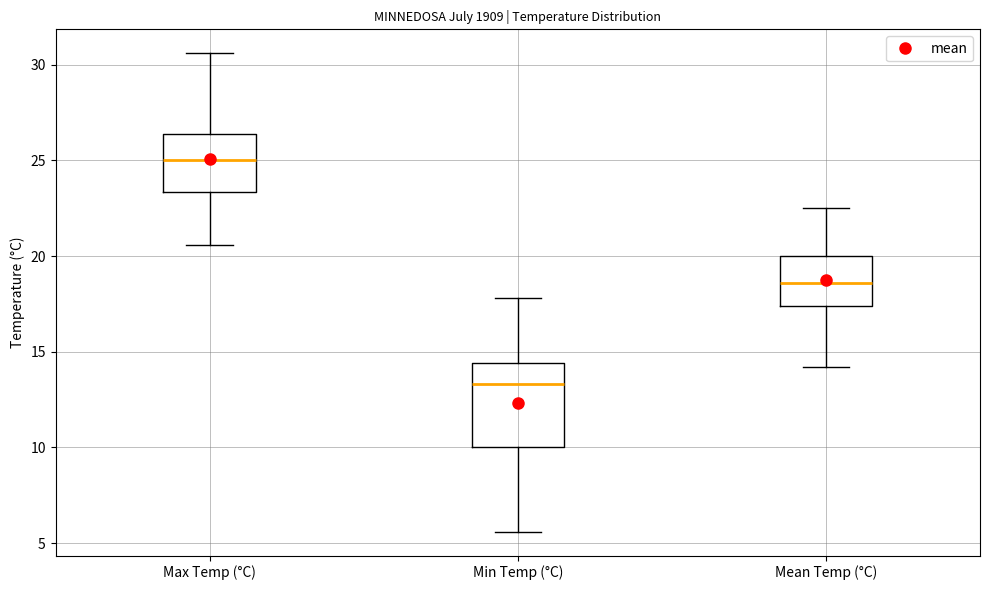

Reading left to right, read every box against the y-axis: the position of its median line, the range the box covers, and the ends of its whiskers. The values are not printed on the chart, so give them approximately, as read against the axis.

Max Temp (°C): median 25.0, box 23.5 to 26.5, whiskers 20.5 to 30.5
Min Temp (°C): median 13.5, box 10.0 to 14.5, whiskers 5.5 to 18.0
Mean Temp (°C): median 18.5, box 17.5 to 20.0, whiskers 14.0 to 22.5